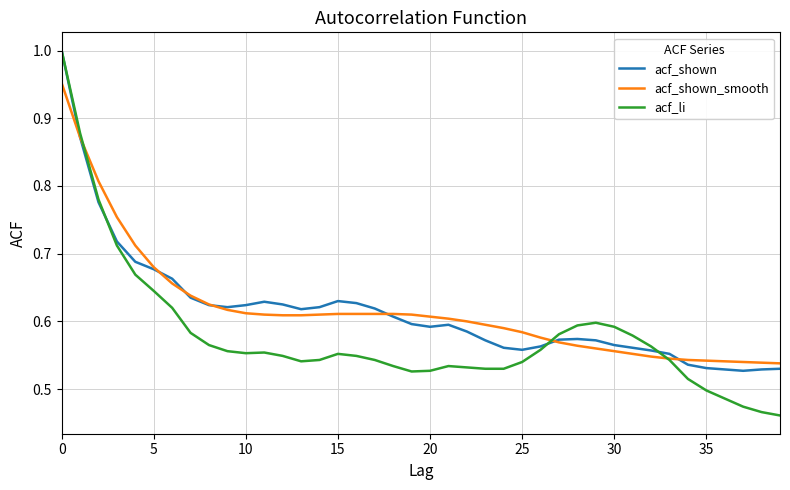

Which series has the largest range (max minus min)?

acf_li